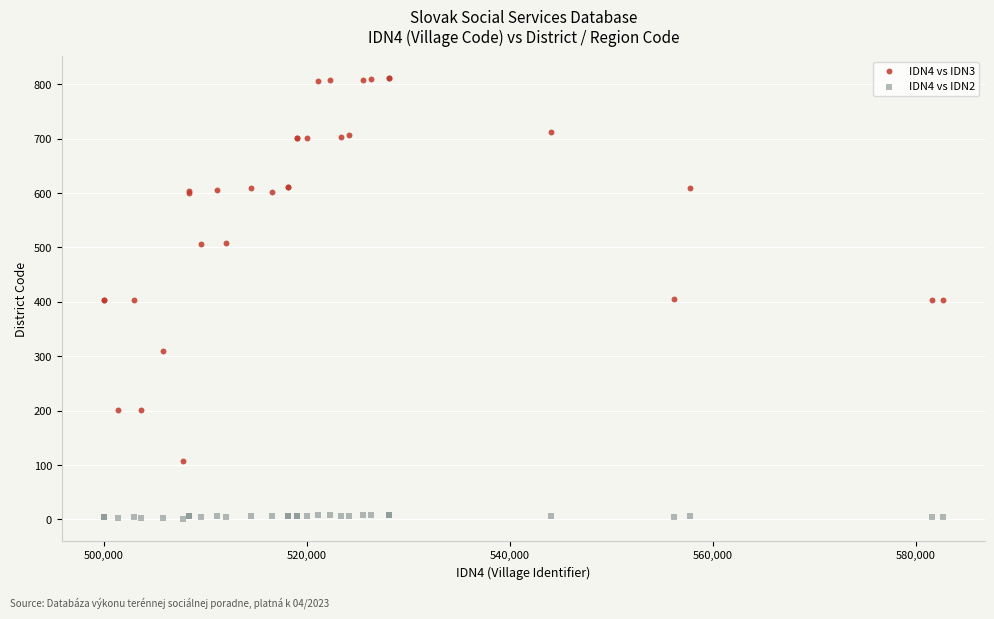

Which series contains the lowest Y value?

IDN4 vs IDN2